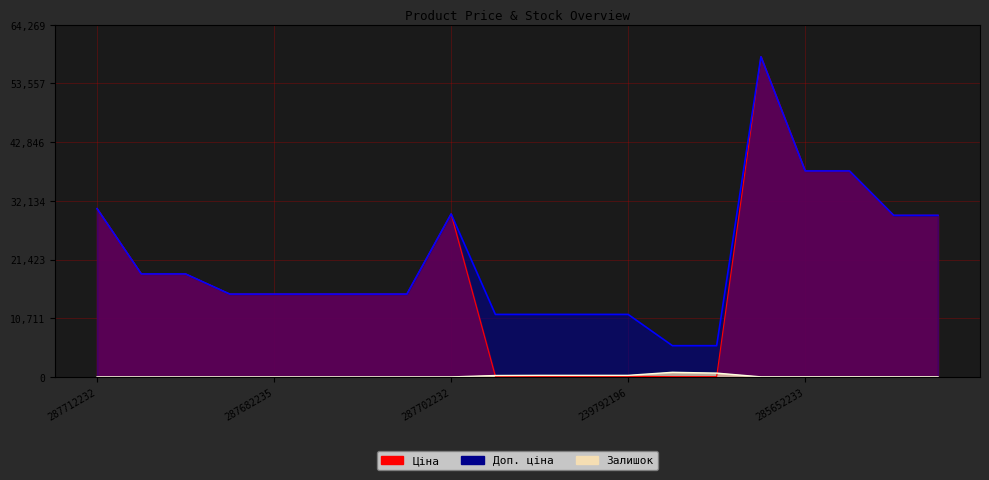

True or false: Залишок has a value of 183.5 at 239792196.

False